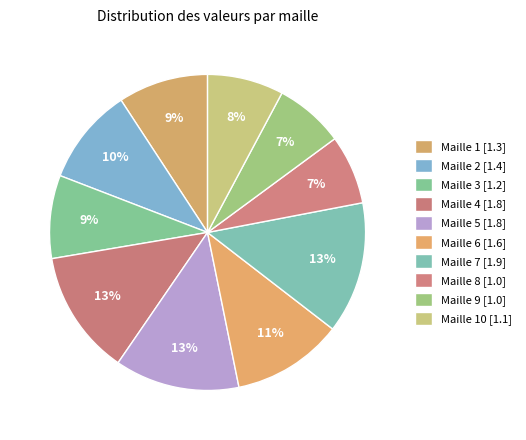

How many segments does this pie chart have?

10